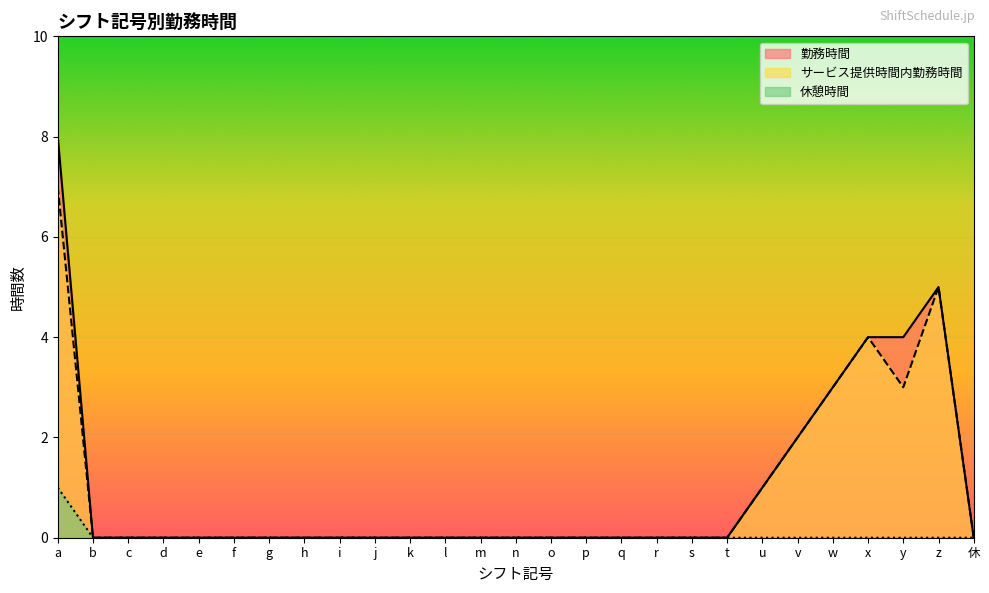

True or false: 休憩時間 has more than 0 points higher than both neighbors.

False